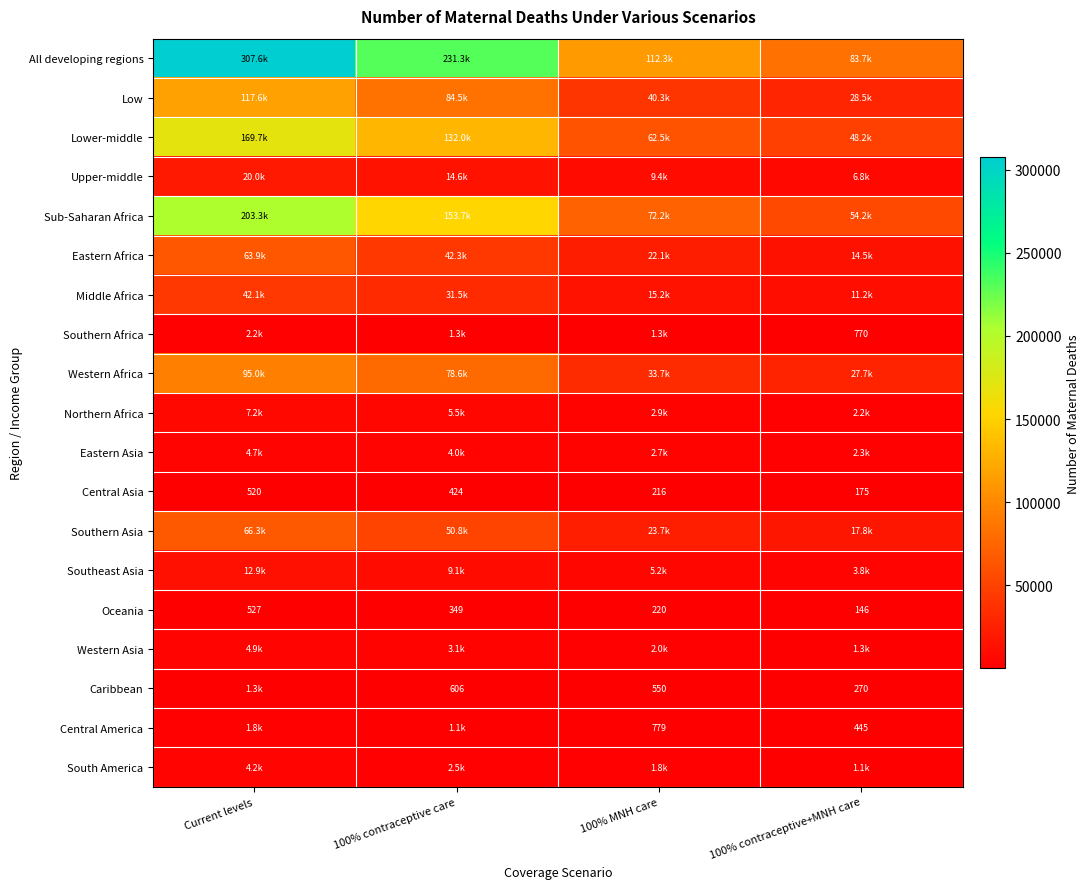

At which label does Central Asia first exceed 424?

Current levels